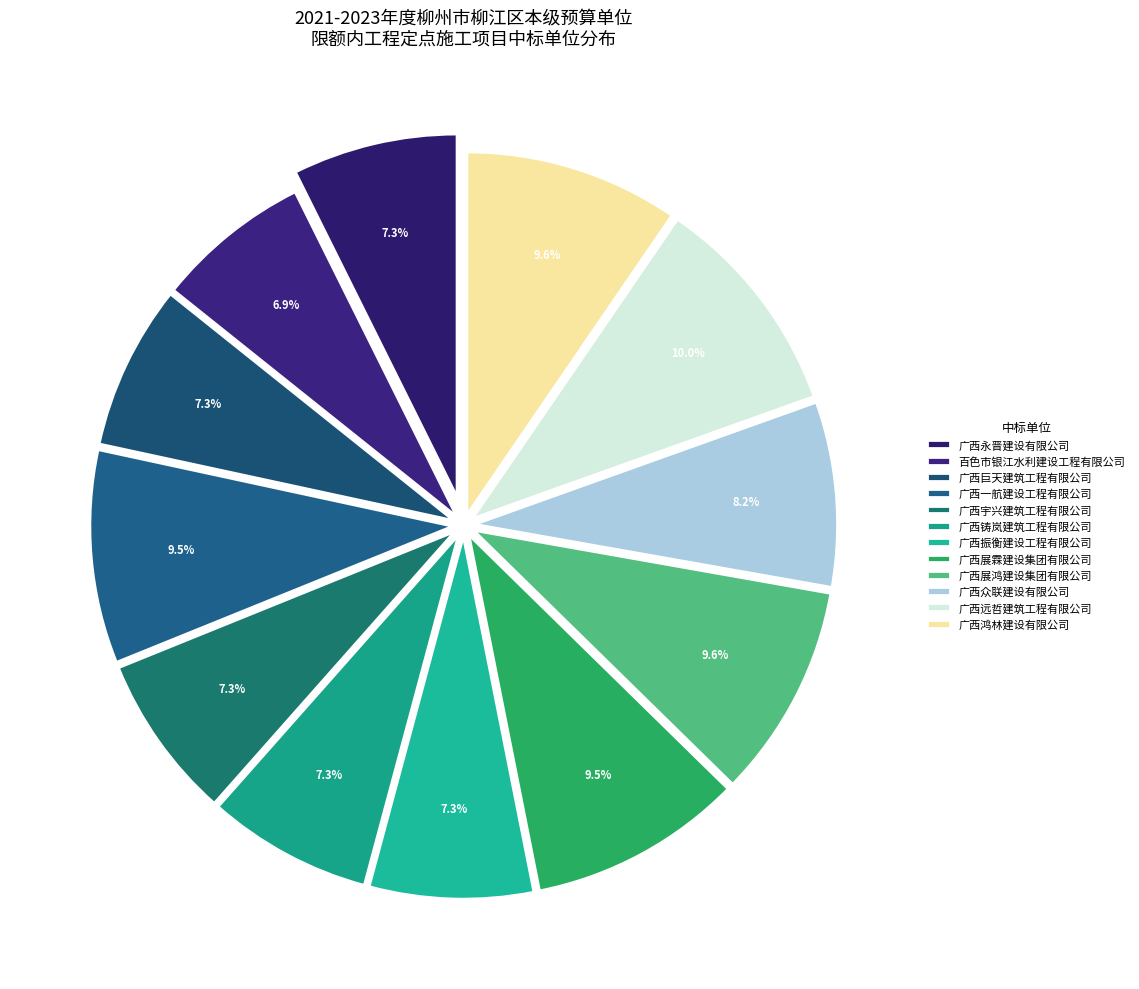

Does any single category account for the majority?

No